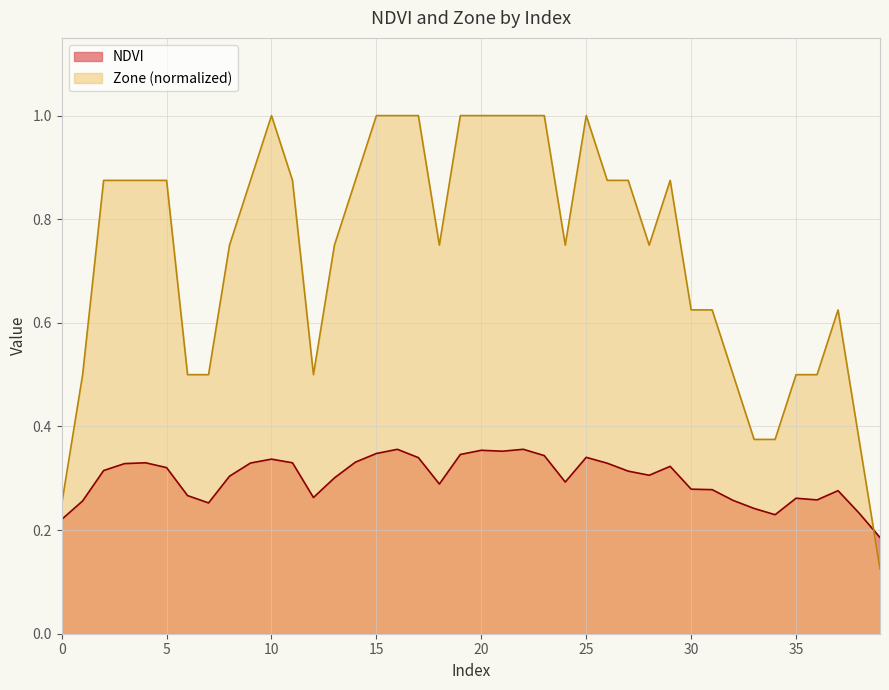

At which category does NDVI reach its first local peak?

4